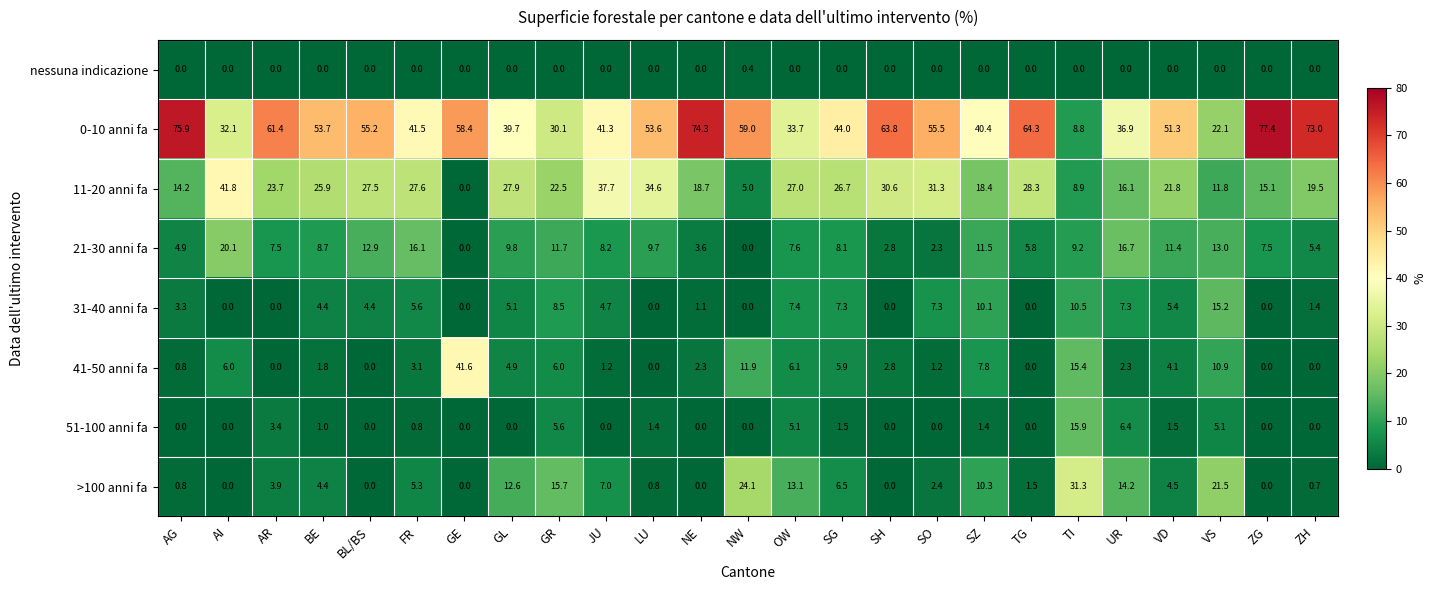

What is the difference between the highest and lowest values at BL/BS?

55.2